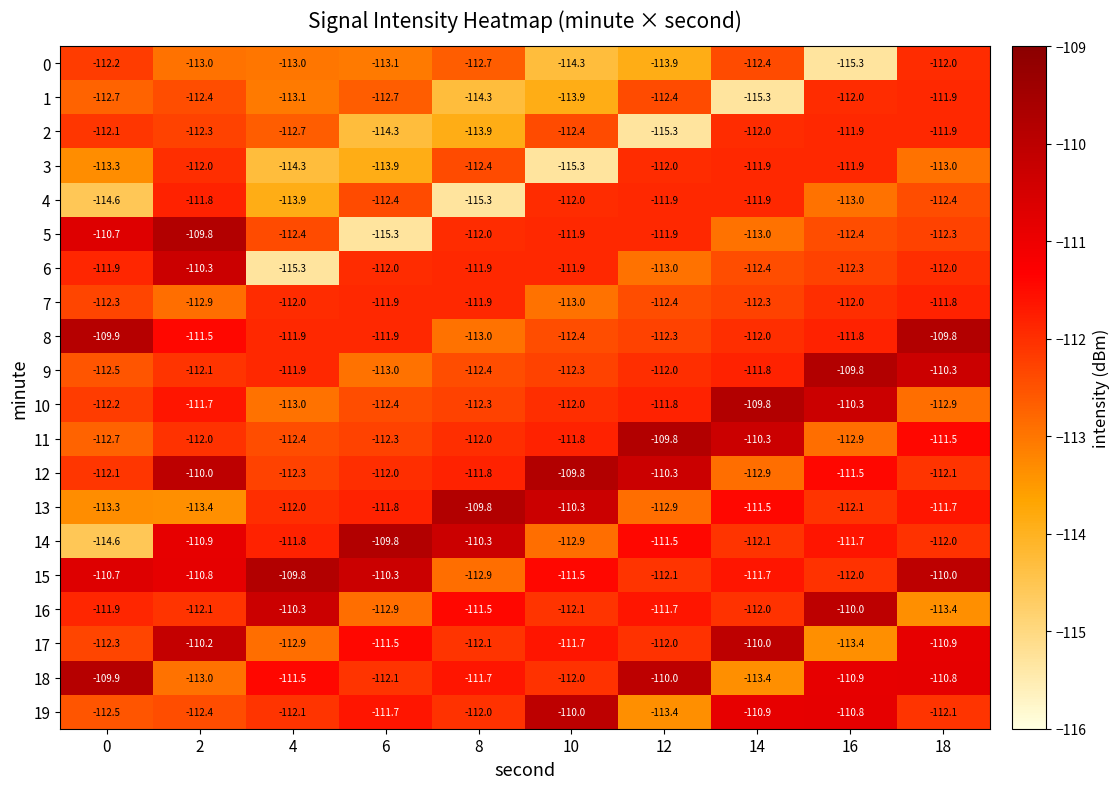

What is the difference between the maximum and second lowest values in the 8 series?

2.6